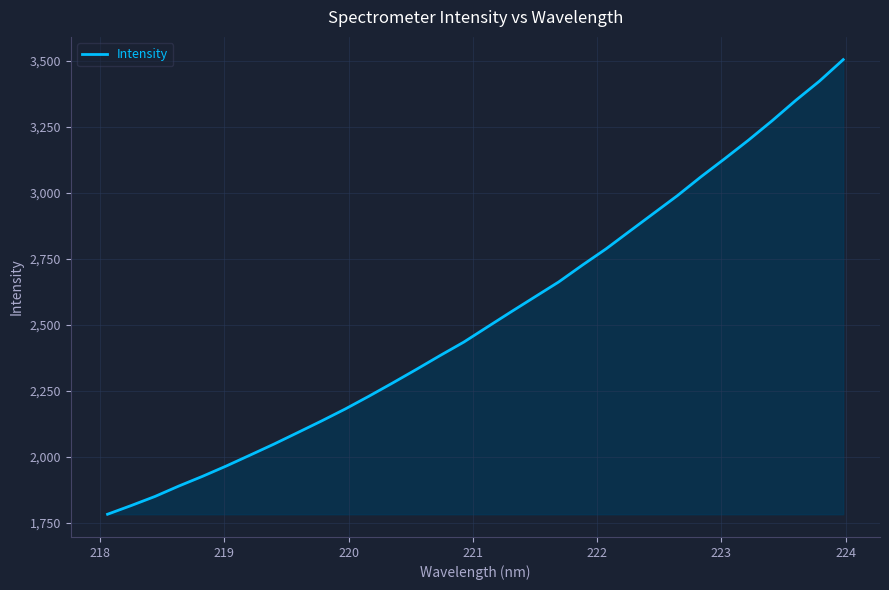

What is the difference between the maximum and minimum values?

1722.2